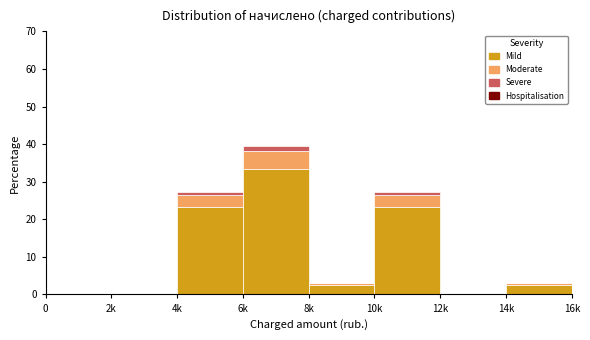

Reading left to right, list the values for the Mild series.

0=0.0	2k=0.0	4k=23.2	6k=33.5	8k=2.6	10k=23.2	12k=0.0	14k=2.6